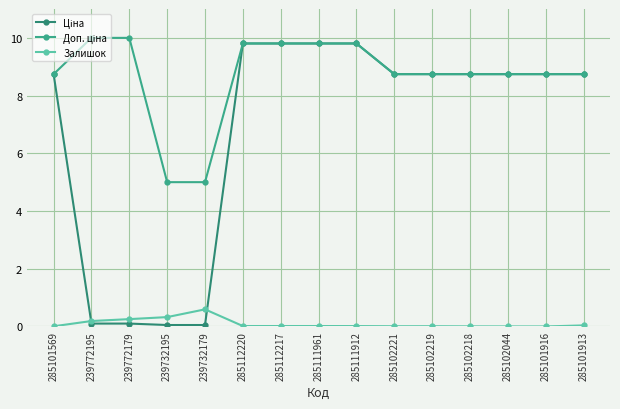

What is the label of the 3rd point from the right?

285102044